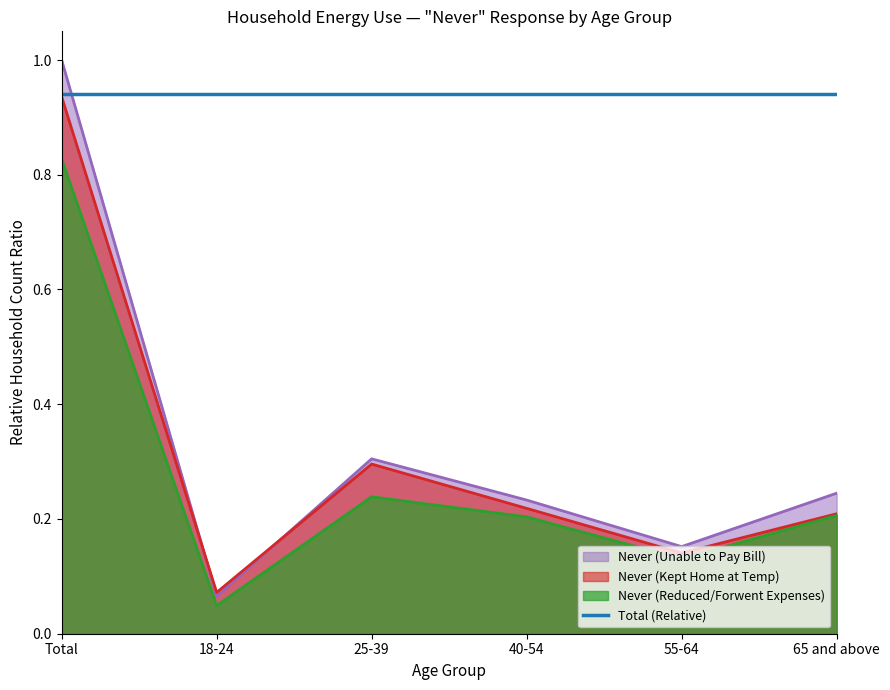

True or false: Never (Reduced/Forwent Expenses) and Never (Kept Home at Temp) cross at least once.

False